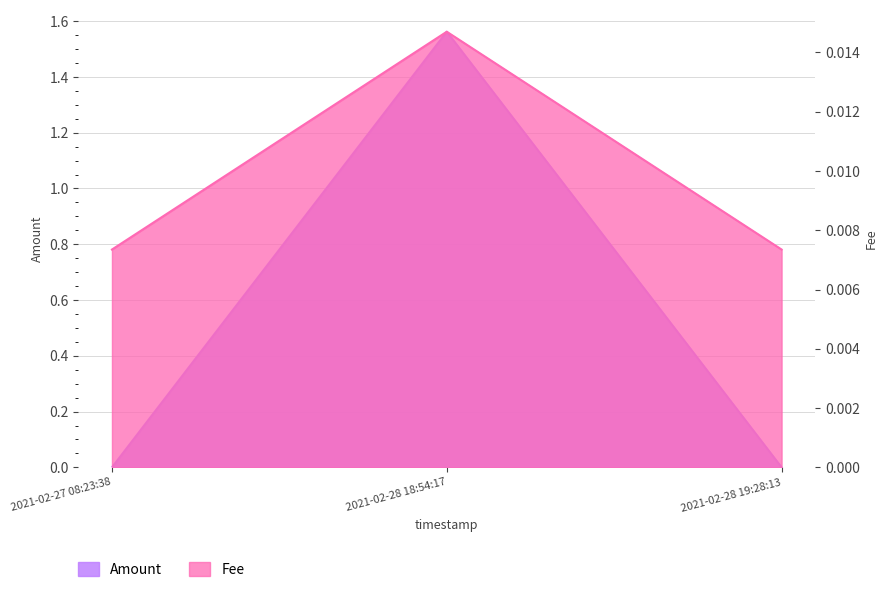

What is the label of the 2nd point from the left?

2021-02-28 18:54:17